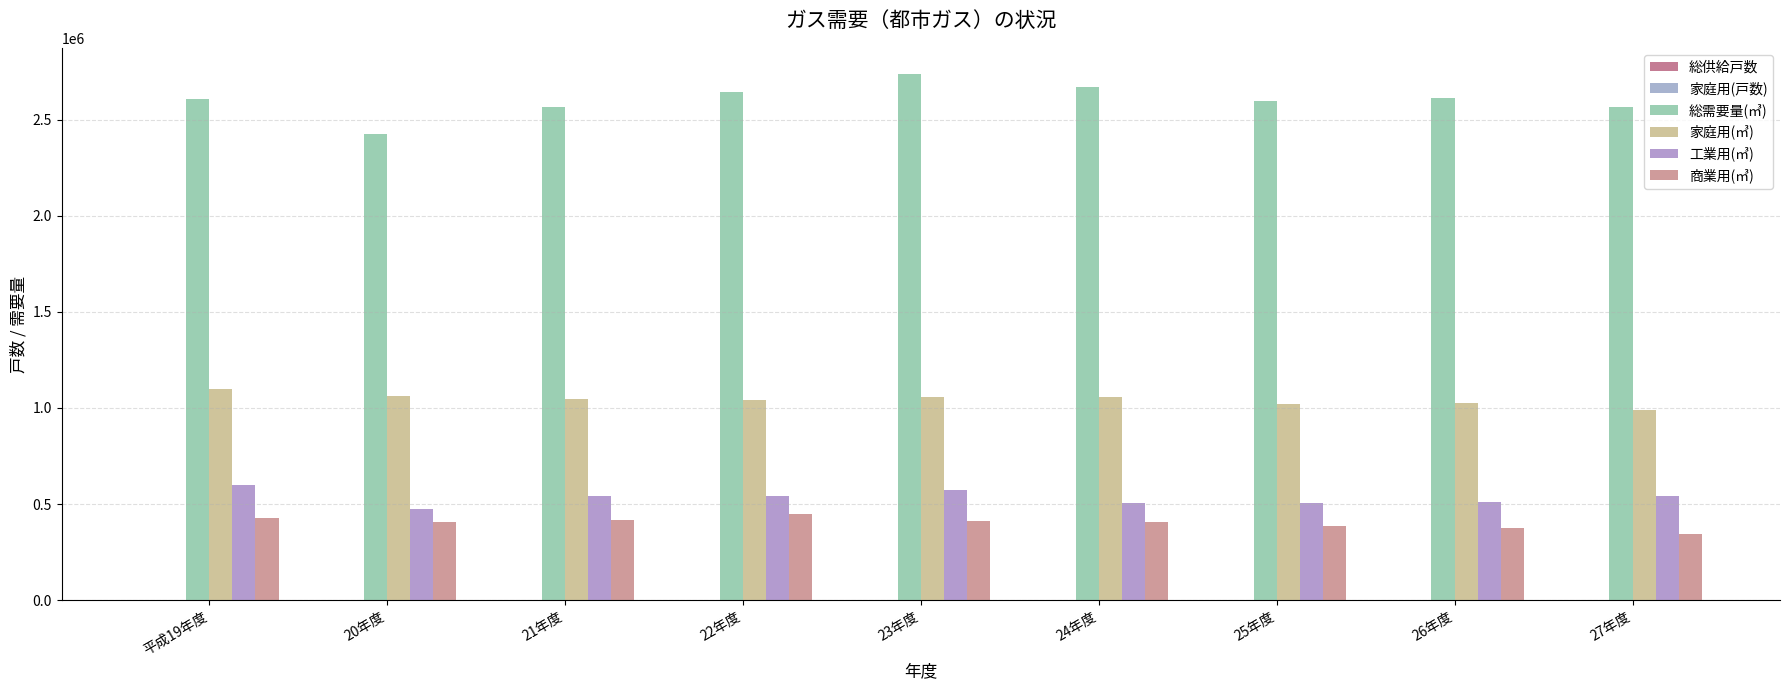

What is the difference between the maximum and second lowest values in the 総需要量(㎥) series?

171756